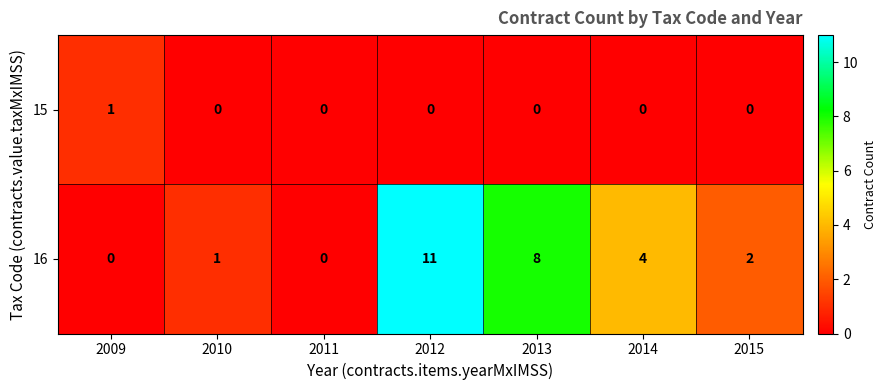

Is the value of 15 at 2010 greater than the value of 16 at 2010?

No